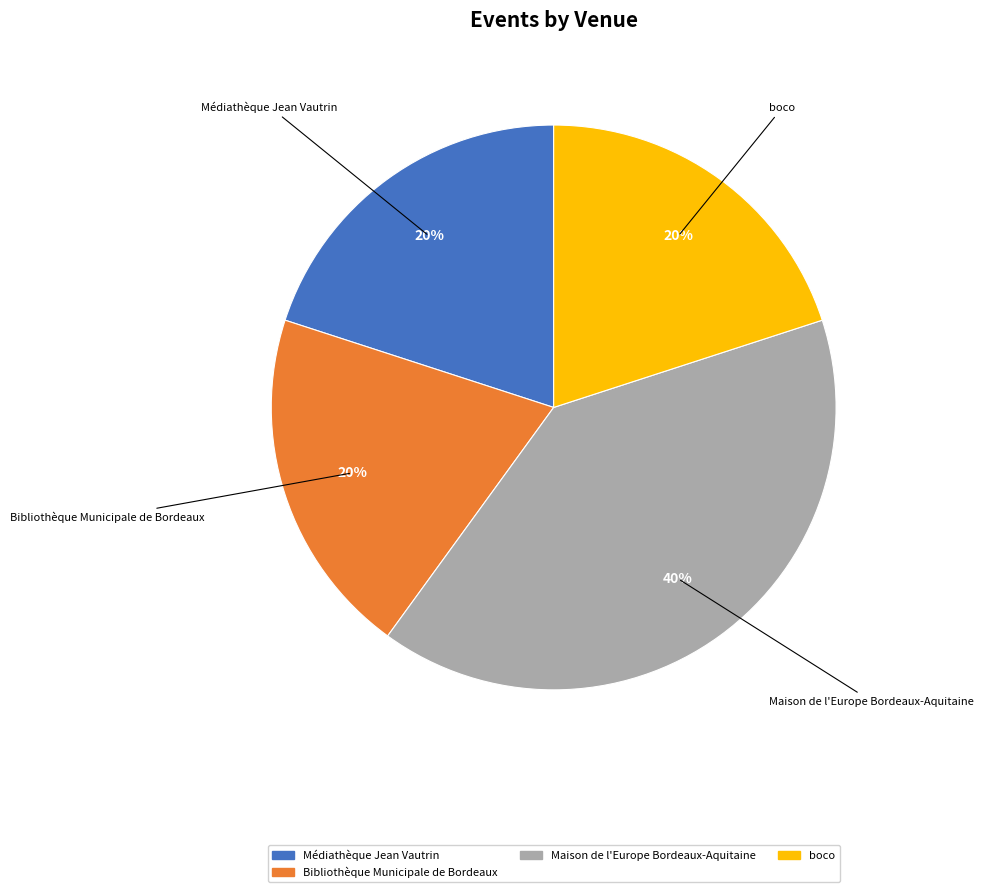

Does any single category account for the majority?

No